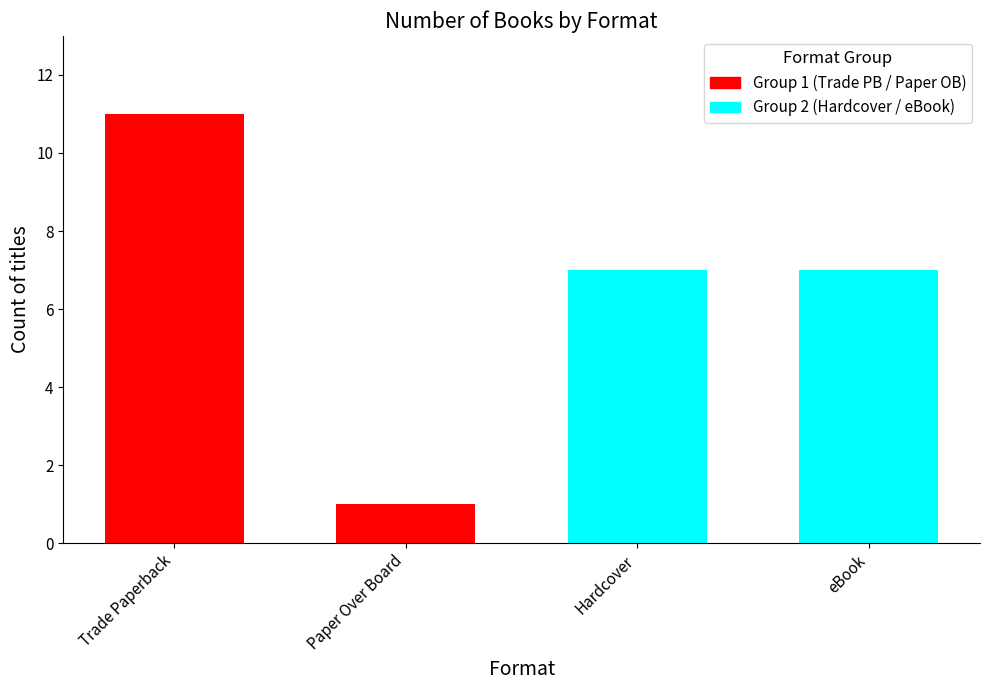

Which series has the largest range (max minus min)?

Group 1